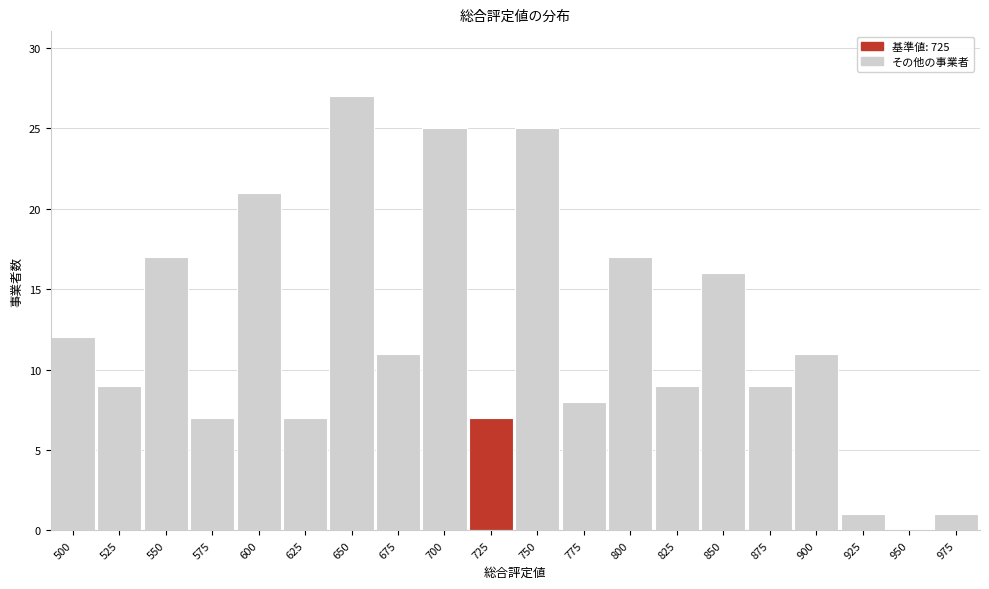

Reading right to left, extract all data points from this chart.

975=1	950=0	925=1	900=11	875=9	850=16	825=9	800=17	775=8	750=25	725=7	700=25	675=11	650=27	625=7	600=21	575=7	550=17	525=9	500=12